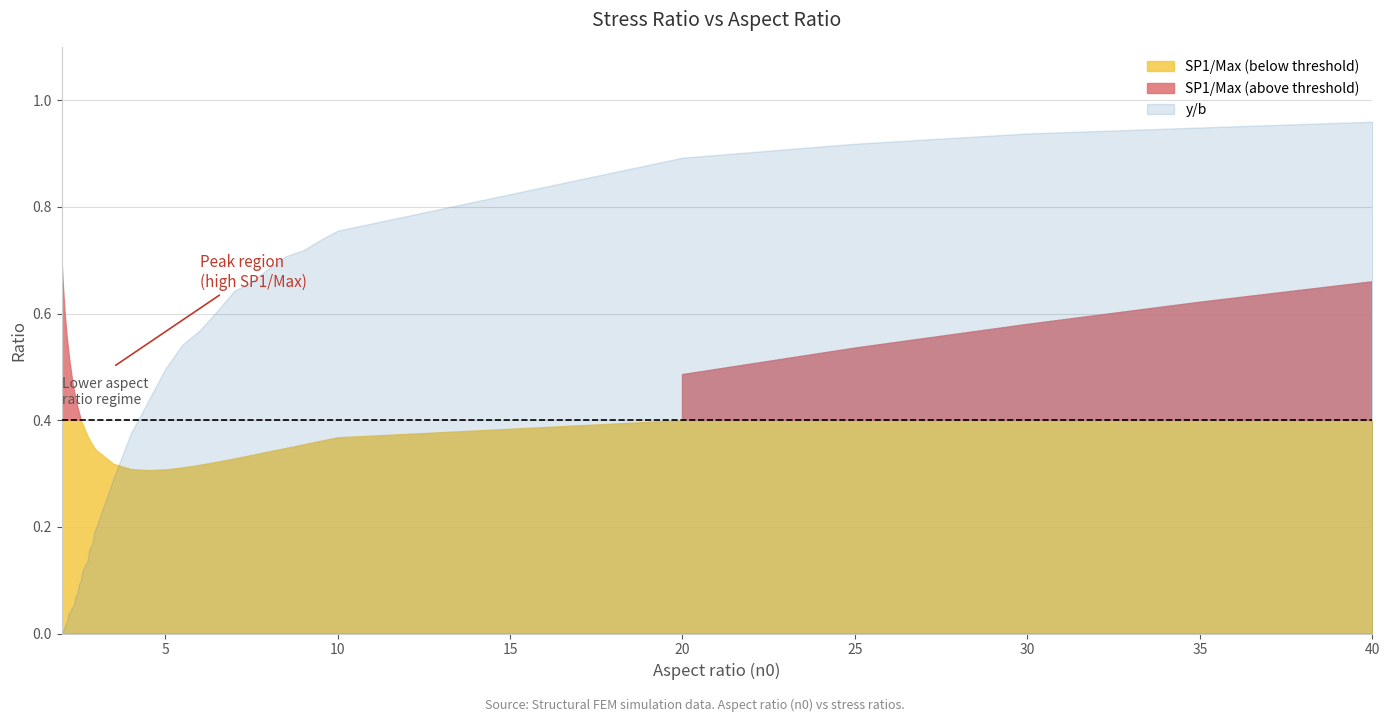

Rank the series at 2.65 from lowest to highest value.

y/b, SP1/Max